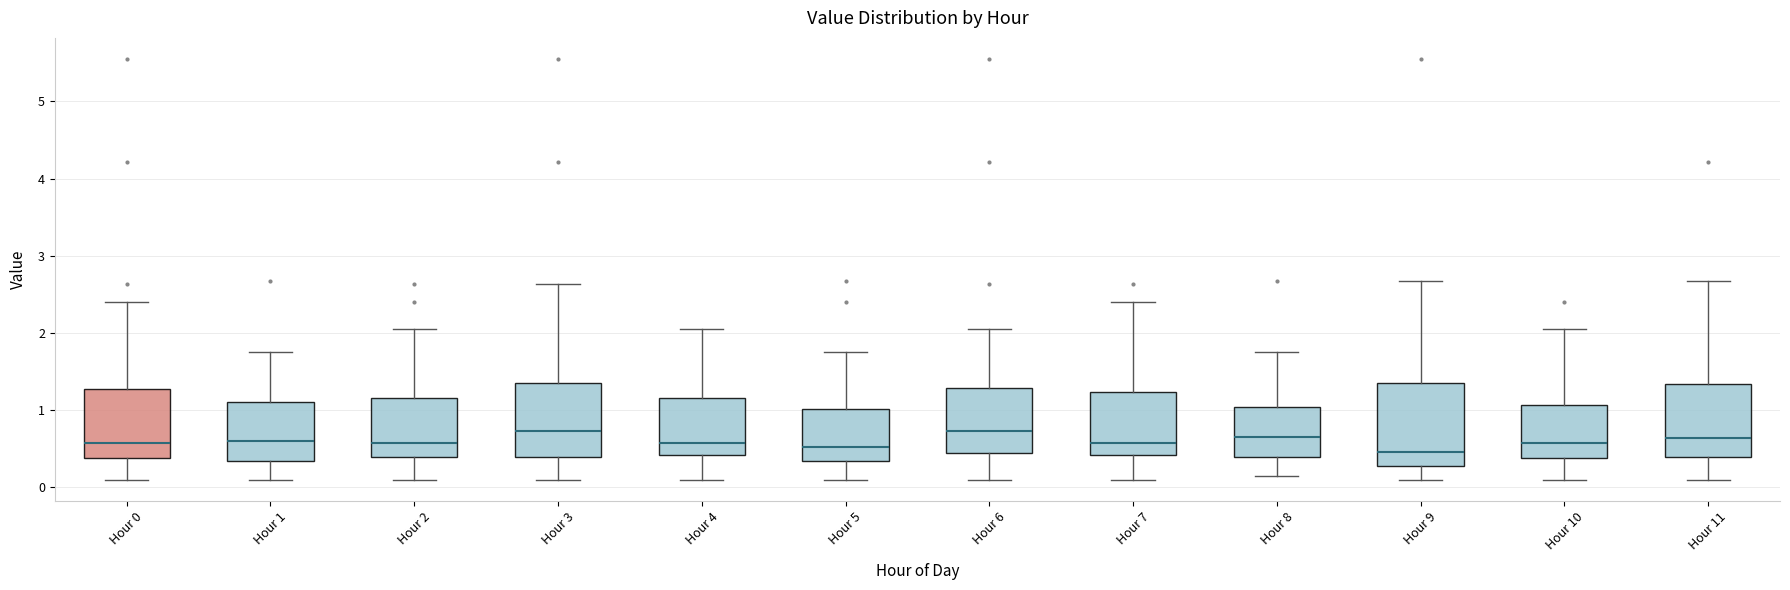

Reading left to right, read every box against the y-axis: the position of its median line, the range the box covers, and the ends of its whiskers. The values are not printed on the chart, so give them approximately, as read against the axis.

Hour 0: median 0.6, box 0.4 to 1.3, whiskers 0.1 to 2.4
Hour 1: median 0.6, box 0.3 to 1.1, whiskers 0.1 to 1.8
Hour 2: median 0.6, box 0.4 to 1.2, whiskers 0.1 to 2.1
Hour 3: median 0.7, box 0.4 to 1.4, whiskers 0.1 to 2.6
Hour 4: median 0.6, box 0.4 to 1.2, whiskers 0.1 to 2.1
Hour 5: median 0.5, box 0.3 to 1.0, whiskers 0.1 to 1.8
Hour 6: median 0.7, box 0.4 to 1.3, whiskers 0.1 to 2.1
Hour 7: median 0.6, box 0.4 to 1.2, whiskers 0.1 to 2.4
Hour 8: median 0.7, box 0.4 to 1.0, whiskers 0.2 to 1.8
Hour 9: median 0.5, box 0.3 to 1.4, whiskers 0.1 to 2.7
Hour 10: median 0.6, box 0.4 to 1.1, whiskers 0.1 to 2.1
Hour 11: median 0.6, box 0.4 to 1.3, whiskers 0.1 to 2.7